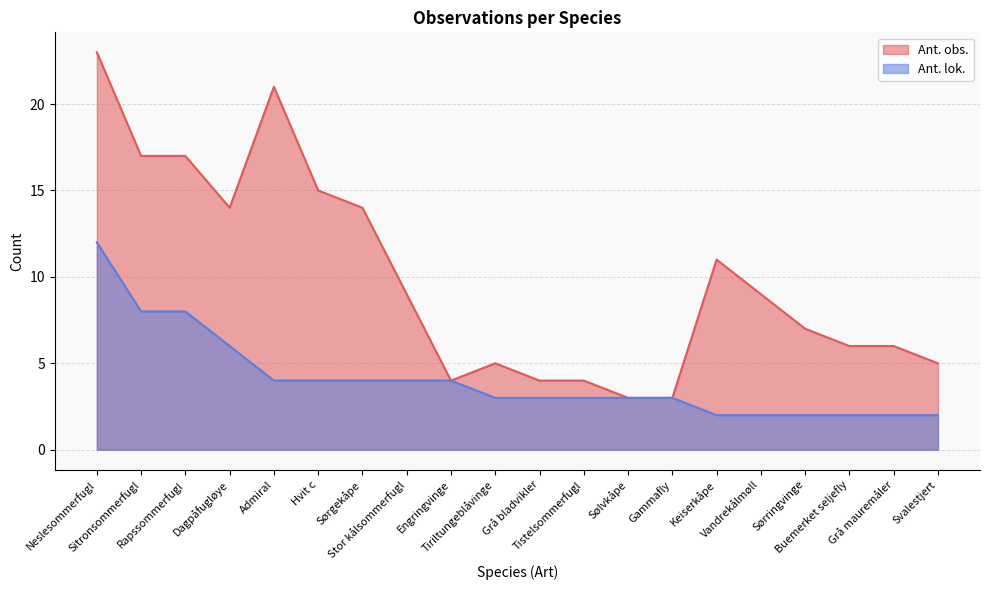

What is the label of the 6th point from the right?

Keiserkåpe